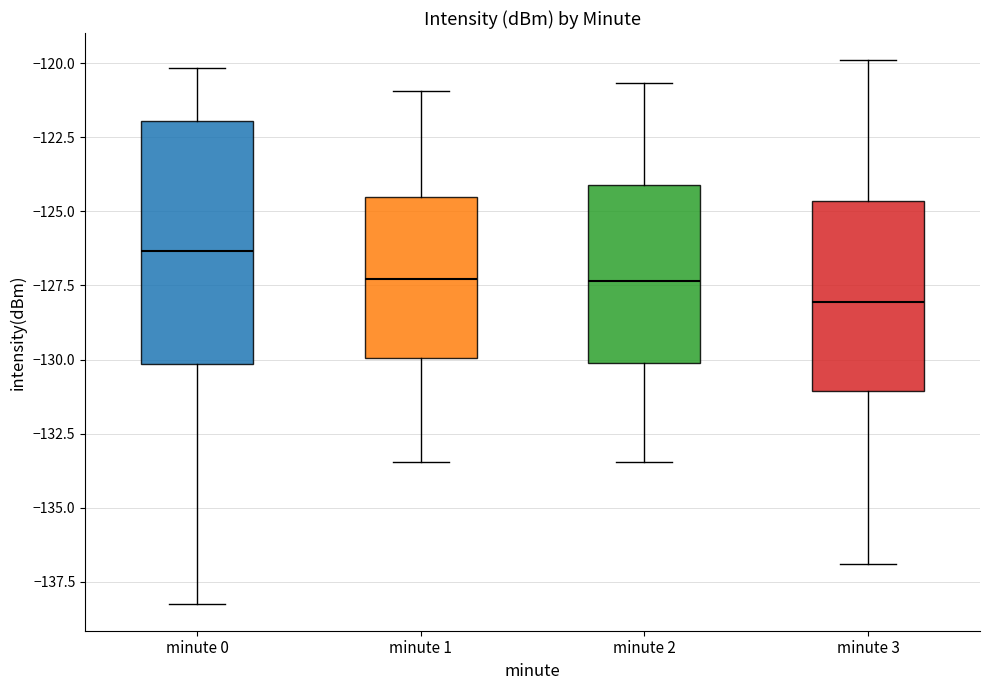

Reading left to right, transcribe this box plot: for each box, give where its median line is, the range the box spans, and where its two whiskers end, as read against the y-axis. The values are not printed on the chart, so give them approximately, as read against the axis.

minute 0: median -126.5, box -130.0 to -122.0, whiskers -138.0 to -120.0
minute 1: median -127.5, box -130.0 to -124.5, whiskers -133.5 to -121.0
minute 2: median -127.5, box -130.0 to -124.0, whiskers -133.5 to -120.5
minute 3: median -128.0, box -131.0 to -124.5, whiskers -137.0 to -120.0